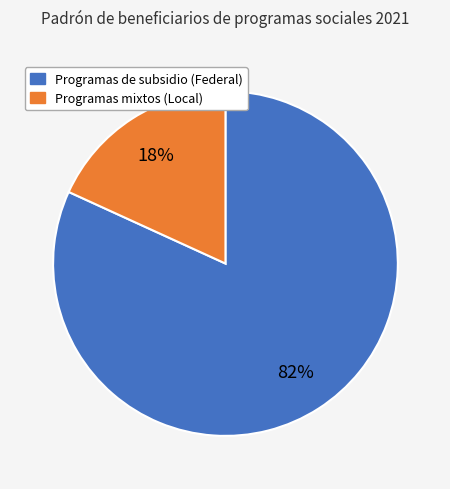

How many slices are in this pie chart?

2